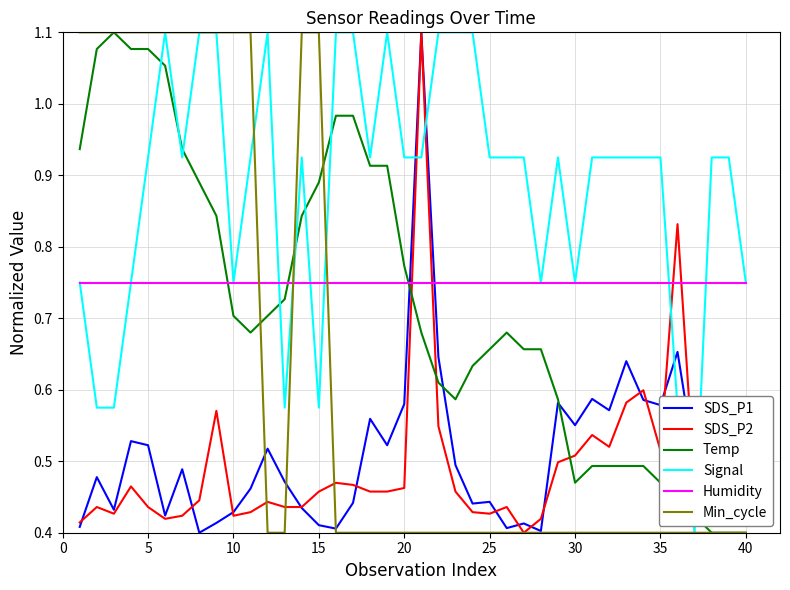

True or false: Temp and Humidity cross at least once.

True